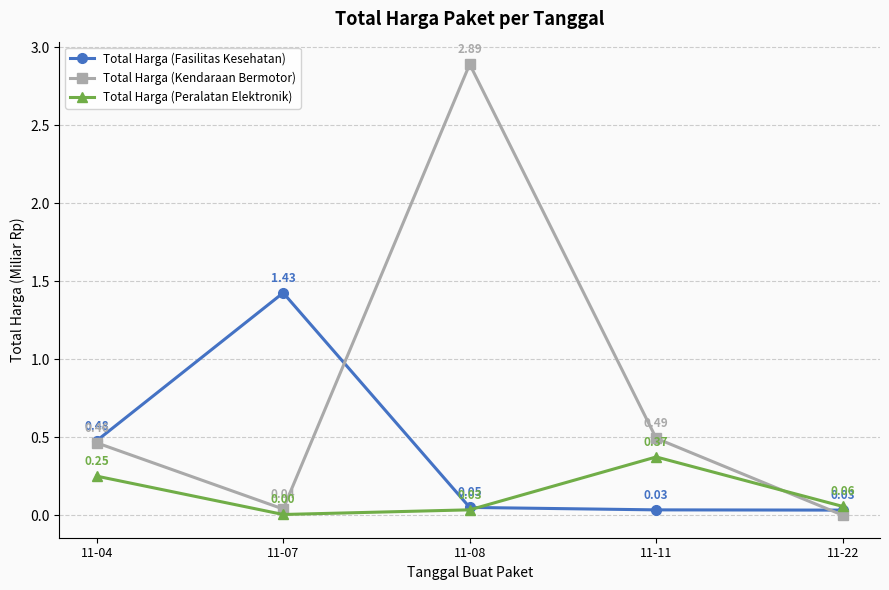

Which series has the largest range (max minus min)?

Total Harga (Kendaraan Bermotor)